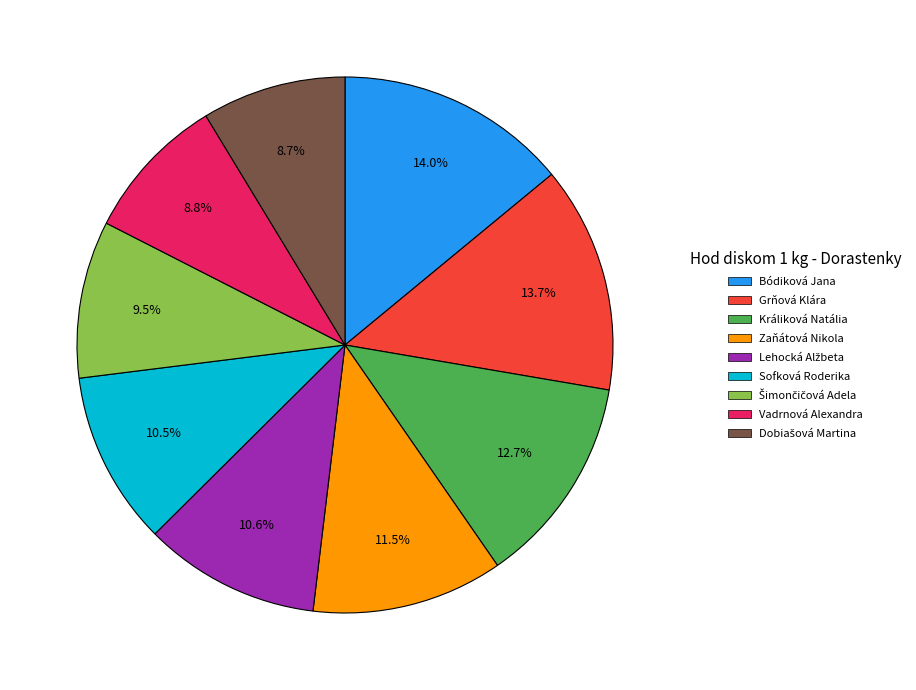

Which has a higher value, Bódiková Jana or Vadrnová Alexandra?

Bódiková Jana